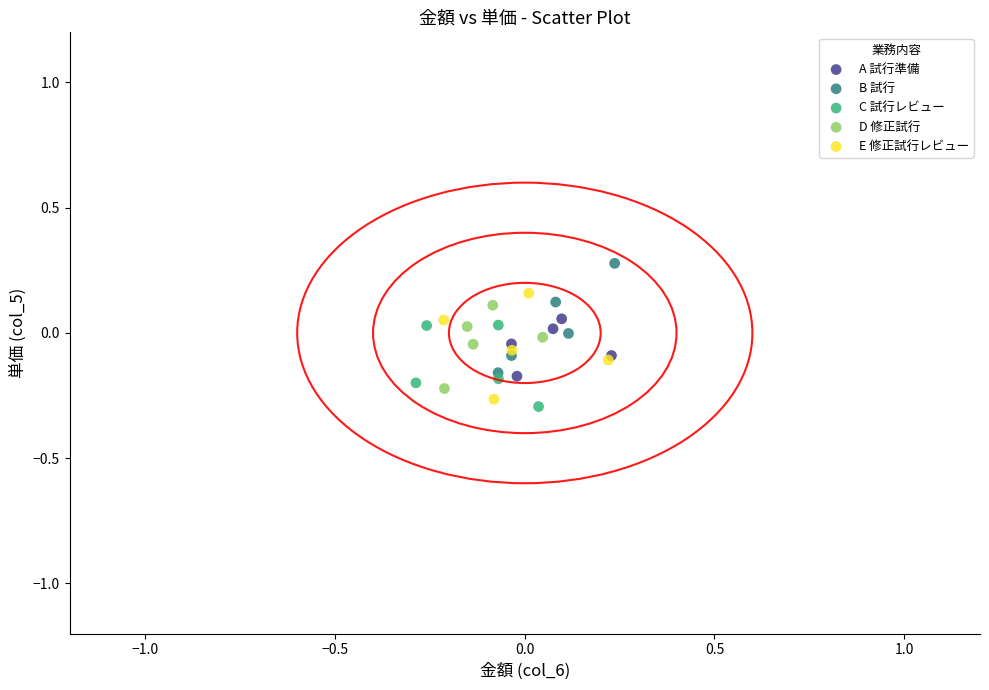

Which series reaches the maximum Y coordinate?

B 試行